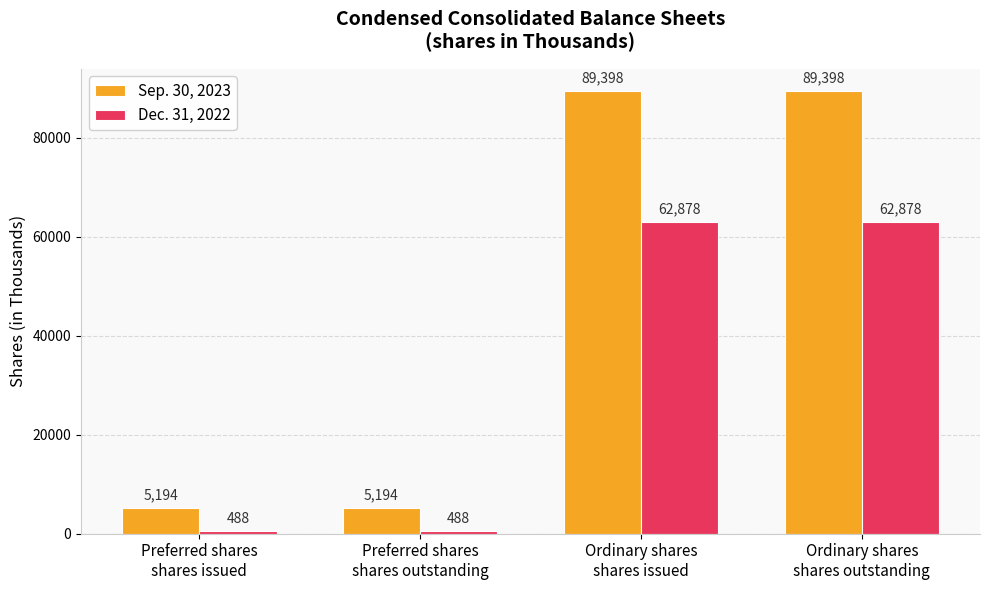

What is the label of the 4th bar from the left?

Ordinary shares
shares outstanding